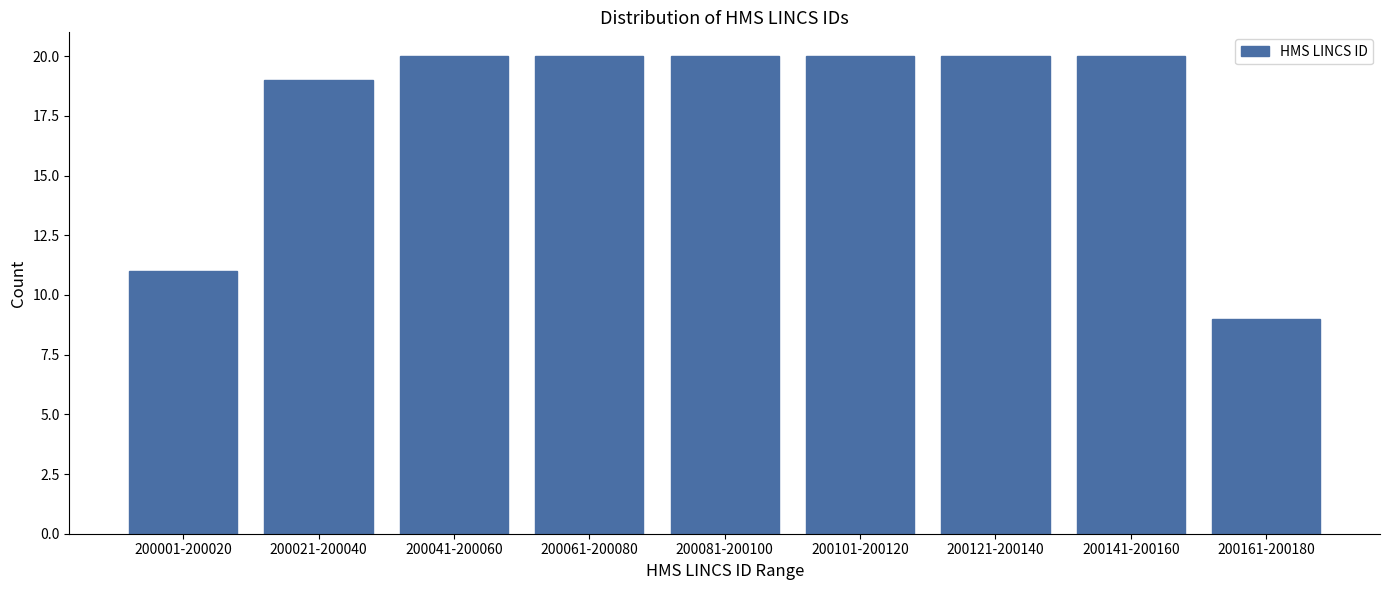

Reading right to left, what are all the values shown in this chart?

9	20	20	20	20	20	20	19	11